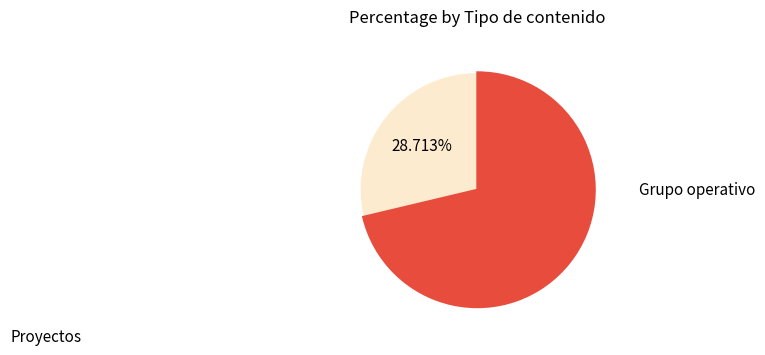

Combined, do Grupo operativo and Proyectos account for over 50%?

Yes